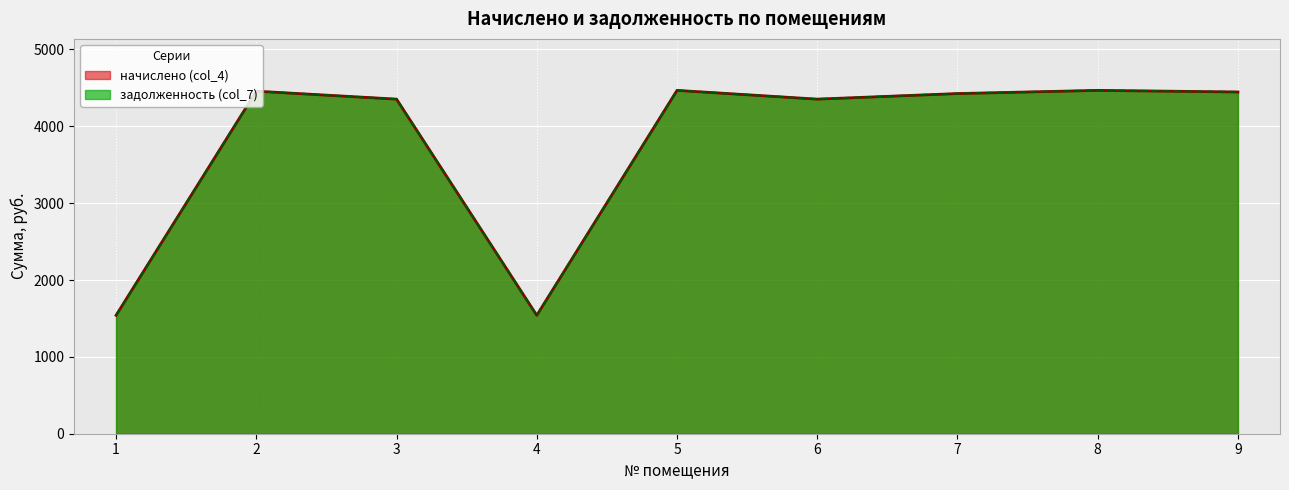

True or false: начислено (col_4) has a value of 4467.3 at 8.

True